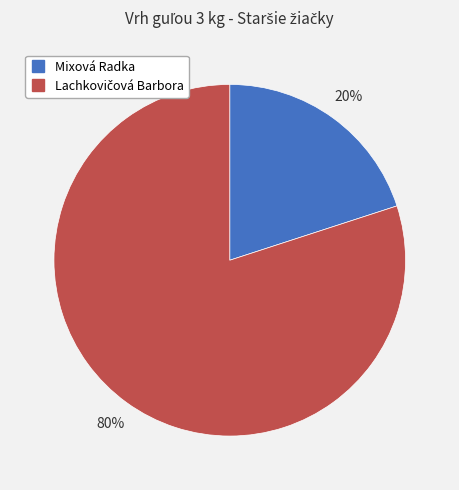

Does Mixová Radka account for over 50% of the chart?

No